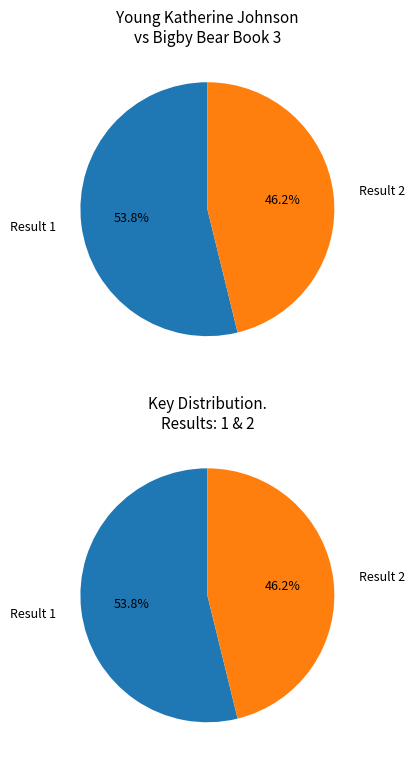

The 2 slice represents 60% of the pie. True or false?

False